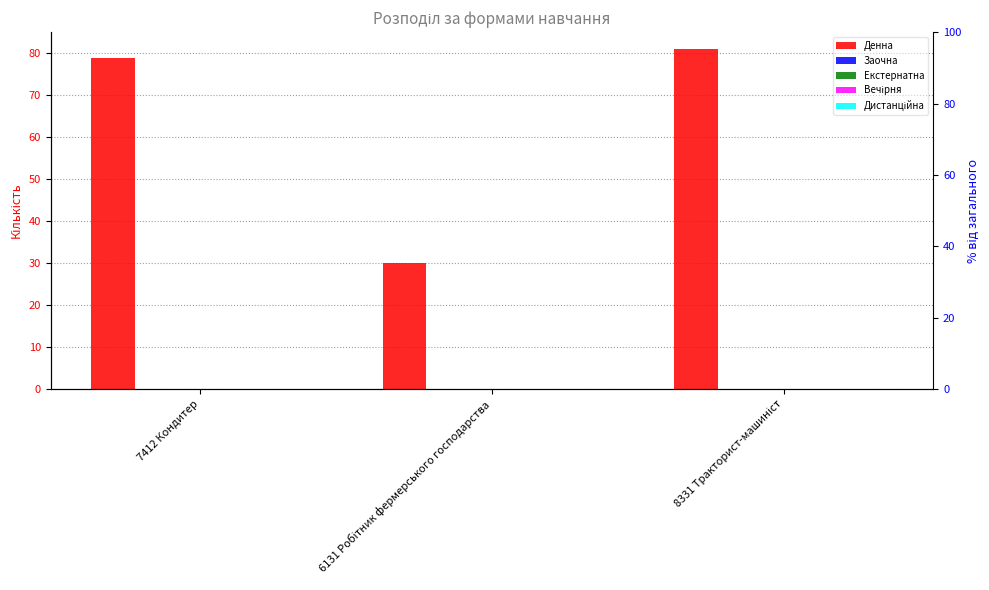

Does the chart contain stacked bars?

No